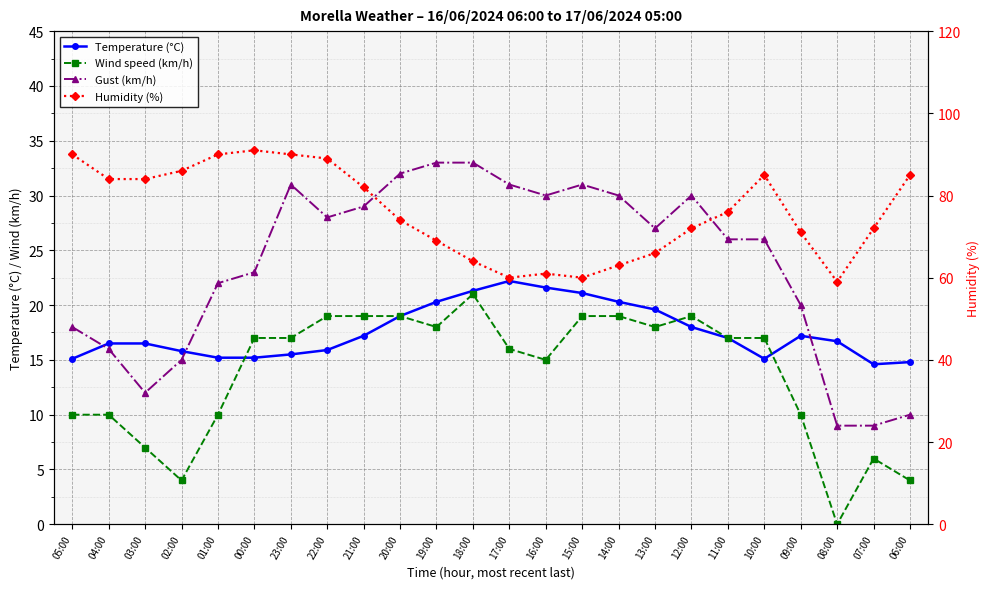

Rank the series at 07:00 from highest to lowest value.

Humidity (%), Temperature (°C), Gust (km/h), Wind speed (km/h)